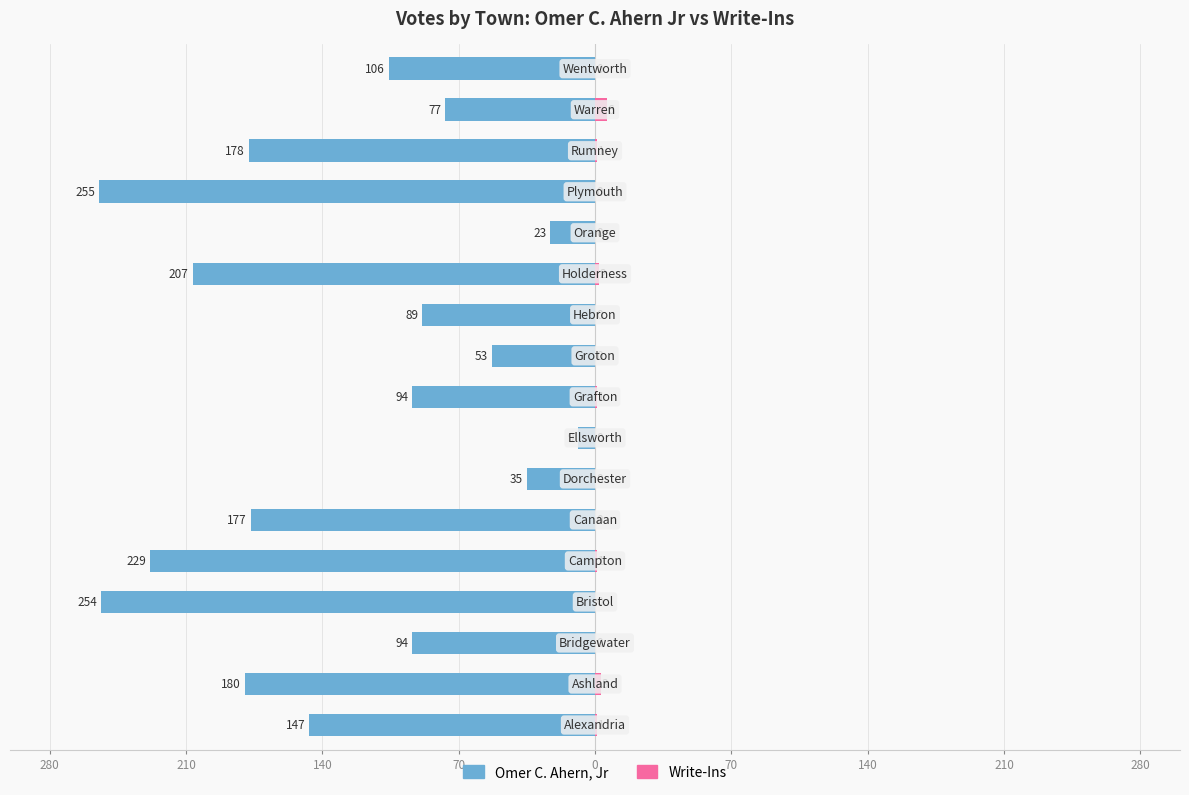

Which series has the largest range (max minus min)?

Omer C. Ahern, Jr